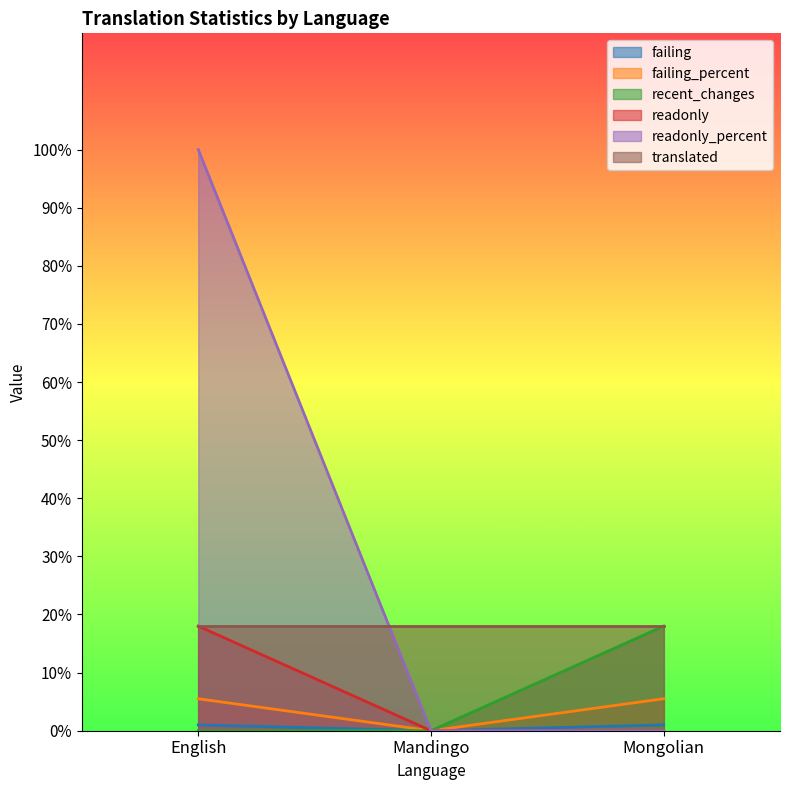

What is the minimum value for translated?

18.0